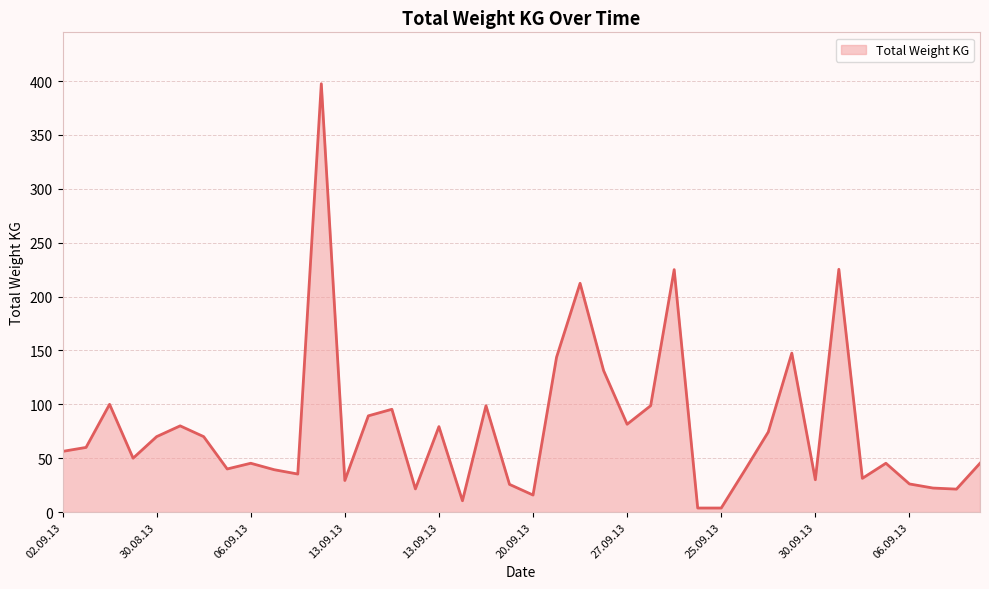

What is the greatest value displayed?

397.5